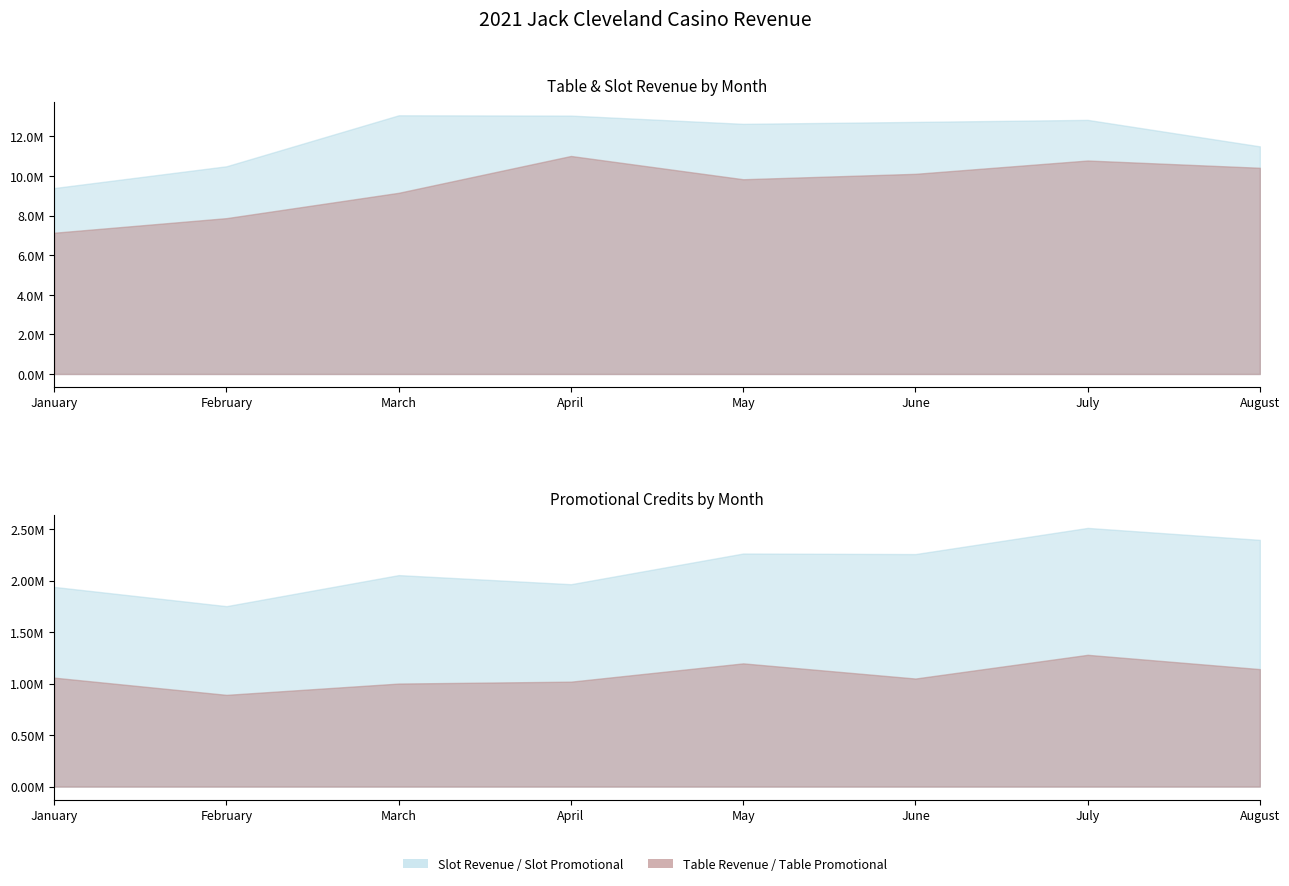

What is the difference between the maximum and minimum values in the Table Revenue series?

3876743